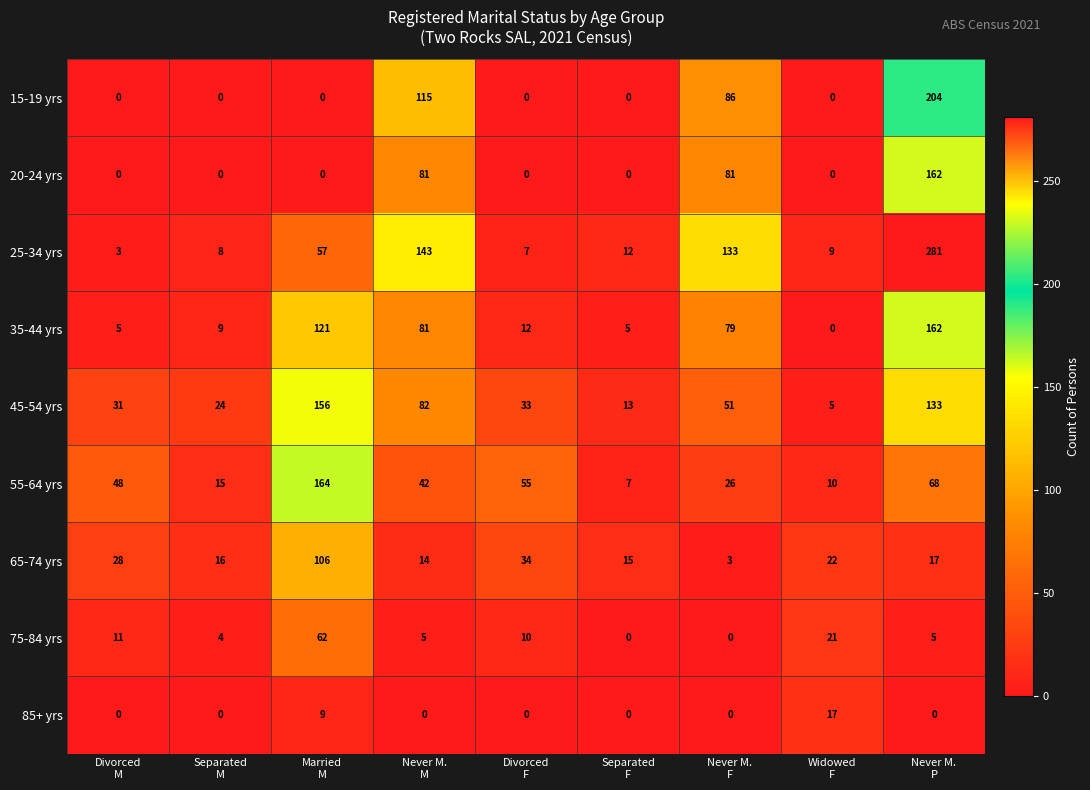

Which category has the highest value across all series?

Never M.
P